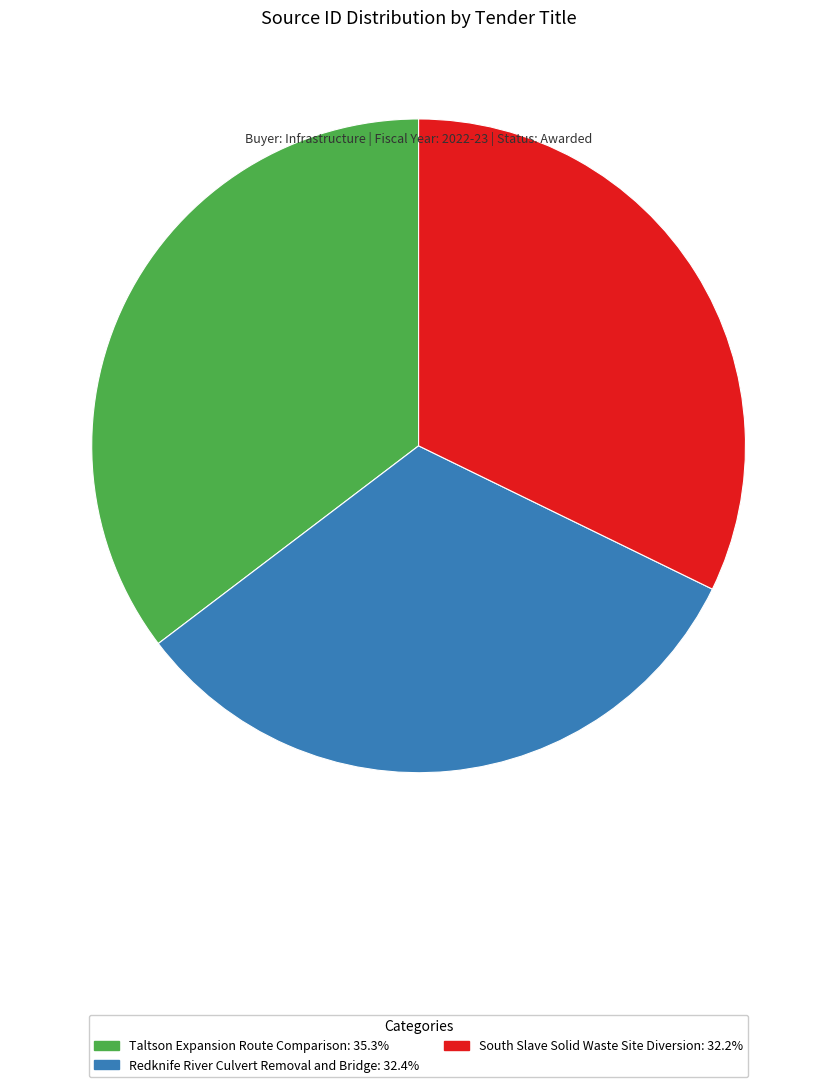

Which category has the biggest portion of the pie?

Taltson Expansion Route Comparison